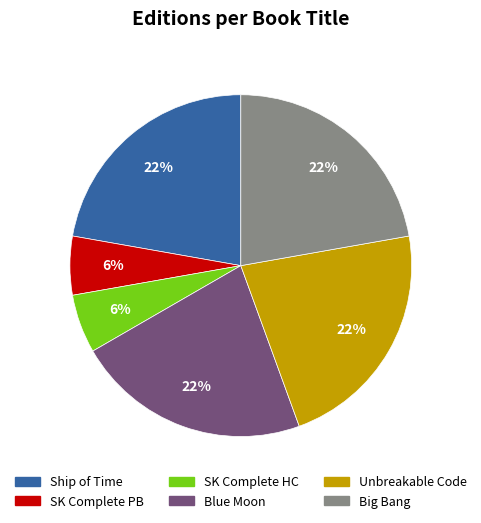

To the nearest percent, what is the combined percentage of Big Bang and Unbreakable Code?

44%